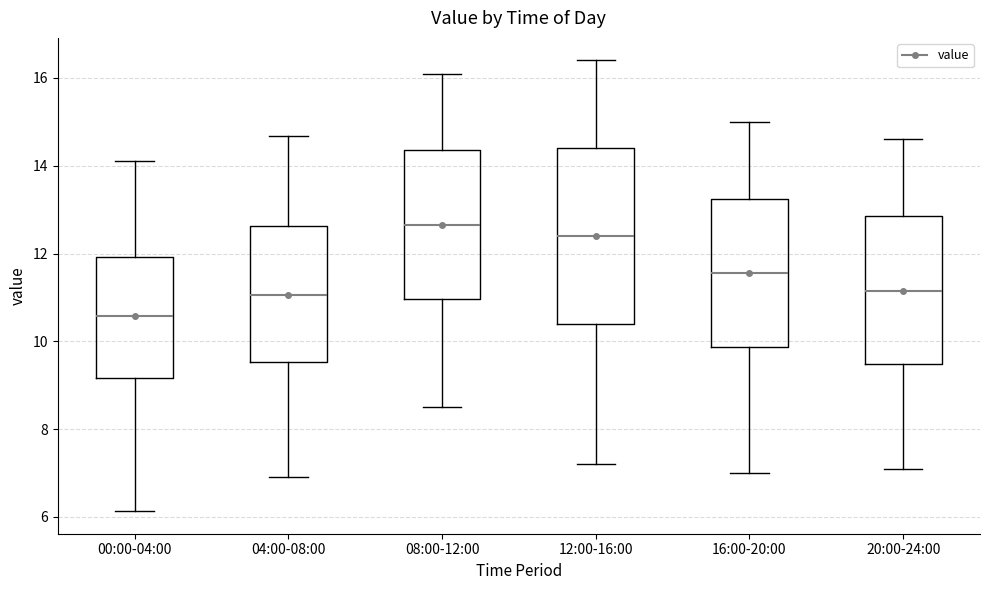

Which box is the tallest, from its lower edge to its upper edge?

12:00-16:00